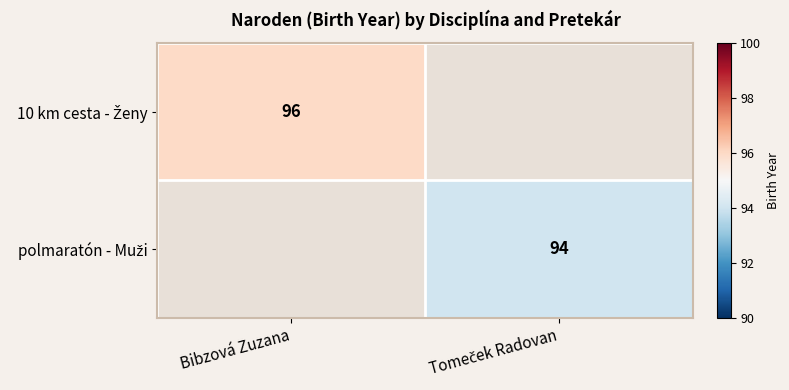

Between Tomeček Radovan and Bibzová Zuzana, which is larger?

Bibzová Zuzana